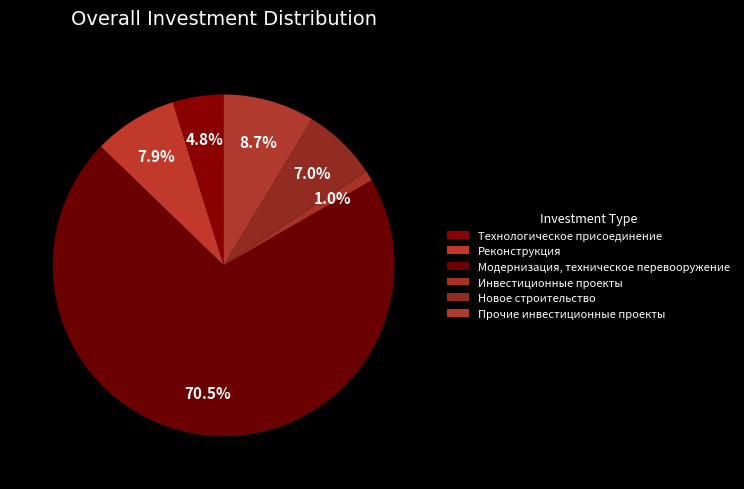

Count the number of slices in the pie.

6